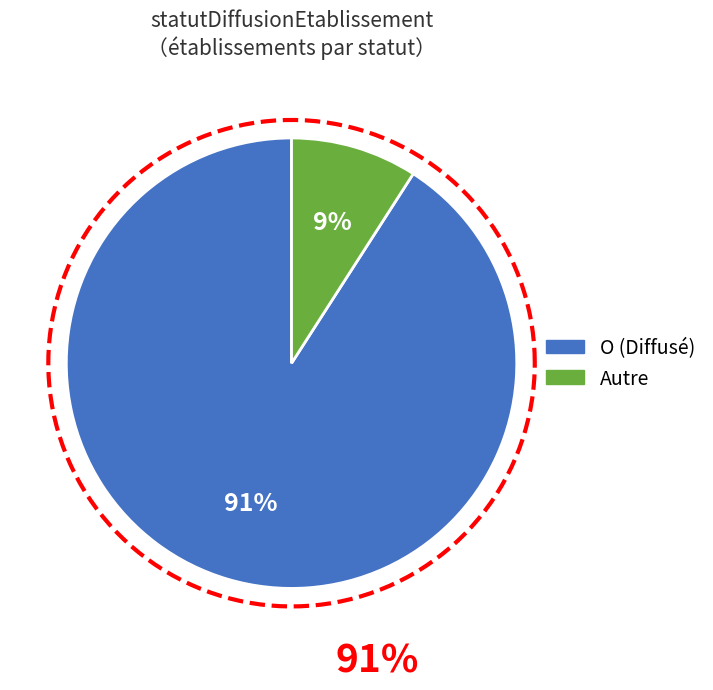

Does P account for over 50% of the chart?

No